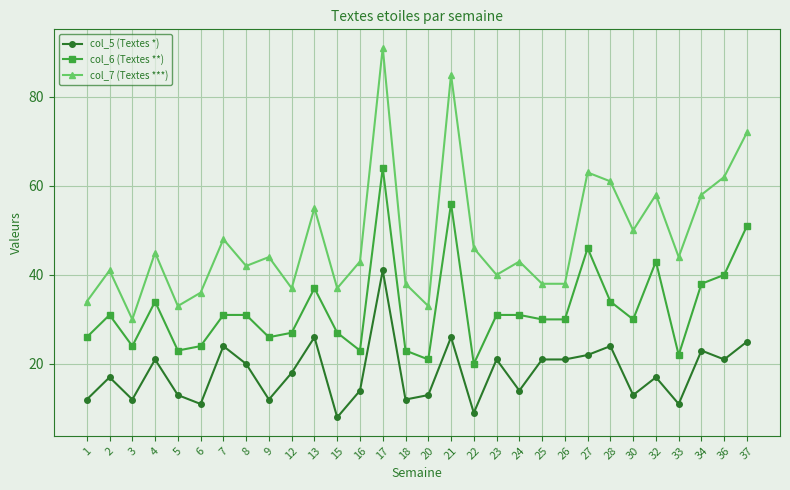

Reading right to left, extract all data points from this chart.

col_5 (Textes *): 25	21	23	11	17	13	24	22	21	21	14	21	9	26	13	12	41	14	8	26	18	12	20	24	11	13	21	12	17	12
col_6 (Textes **): 51	40	38	22	43	30	34	46	30	30	31	31	20	56	21	23	64	23	27	37	27	26	31	31	24	23	34	24	31	26
col_7 (Textes ***): 72	62	58	44	58	50	61	63	38	38	43	40	46	85	33	38	91	43	37	55	37	44	42	48	36	33	45	30	41	34